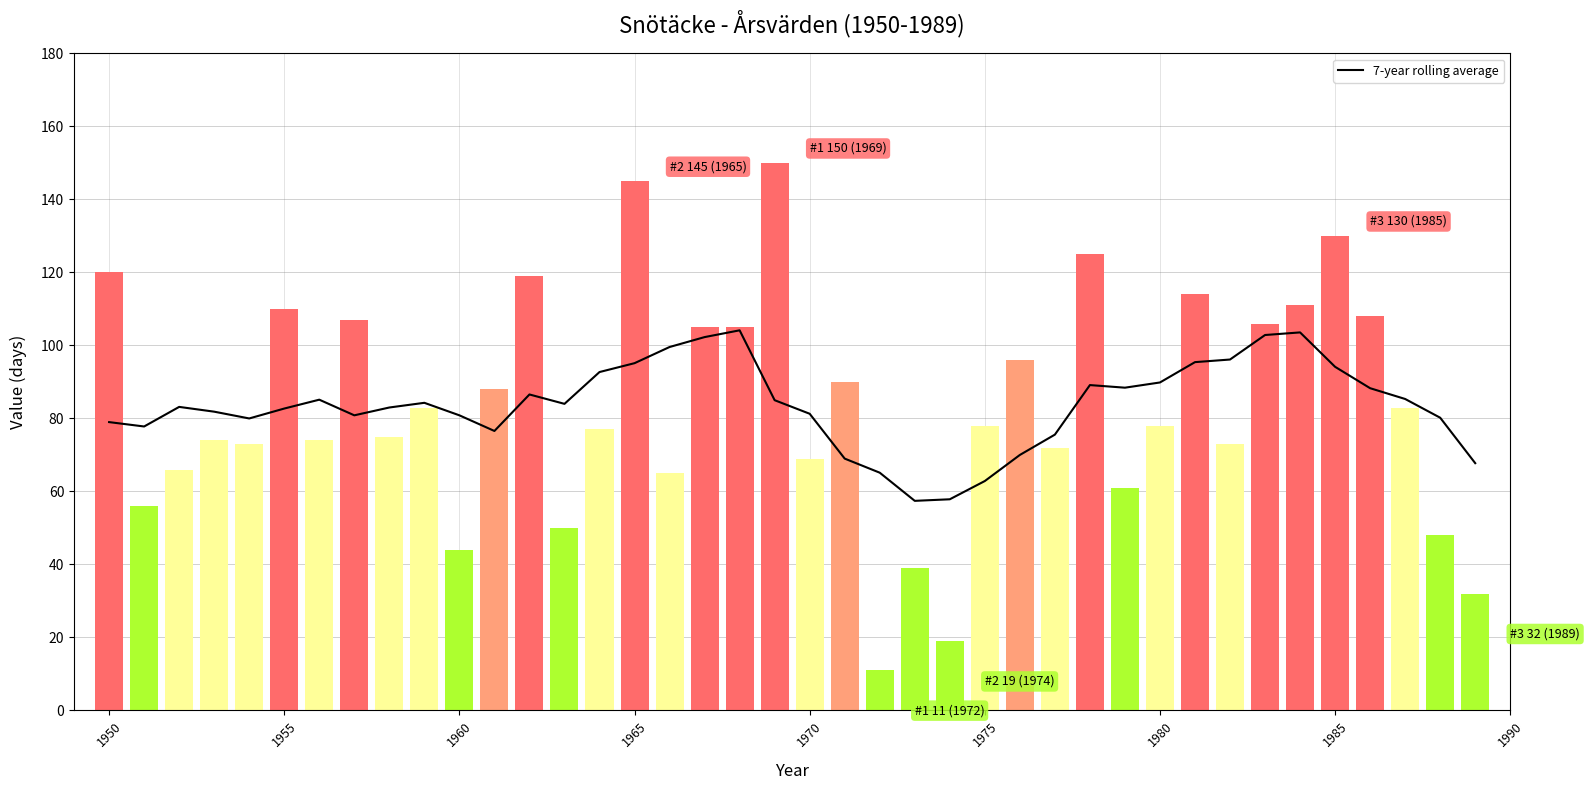

What is the value of the Value bar at the 11th from the left?

44.0